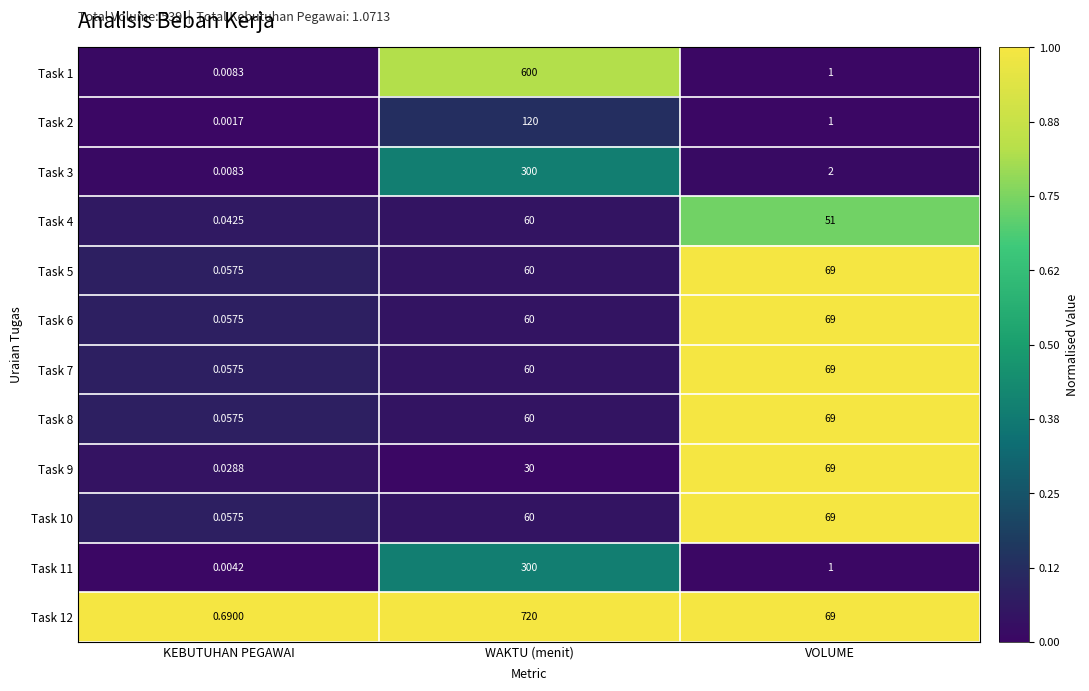

At which category is the sum across all series the highest?

WAKTU (menit)